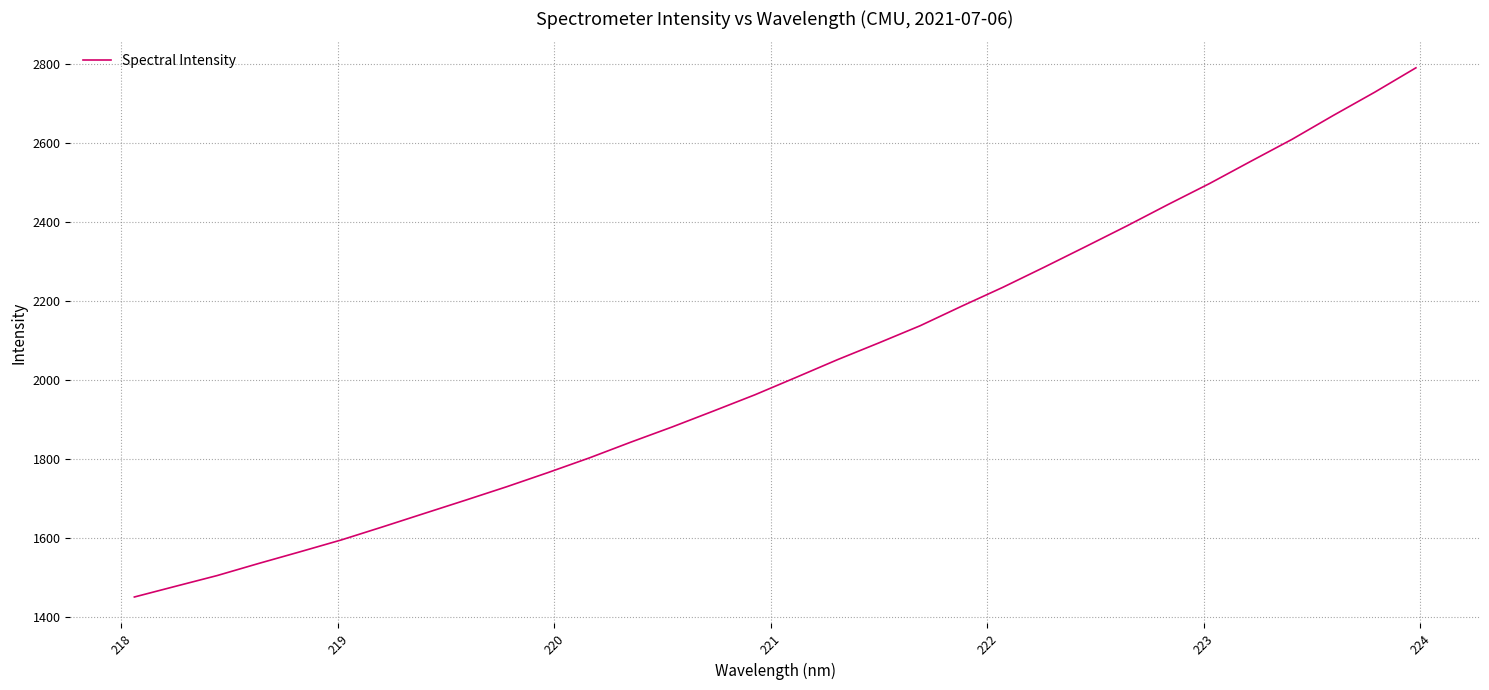

What is the maximum value shown in the chart?

2789.5